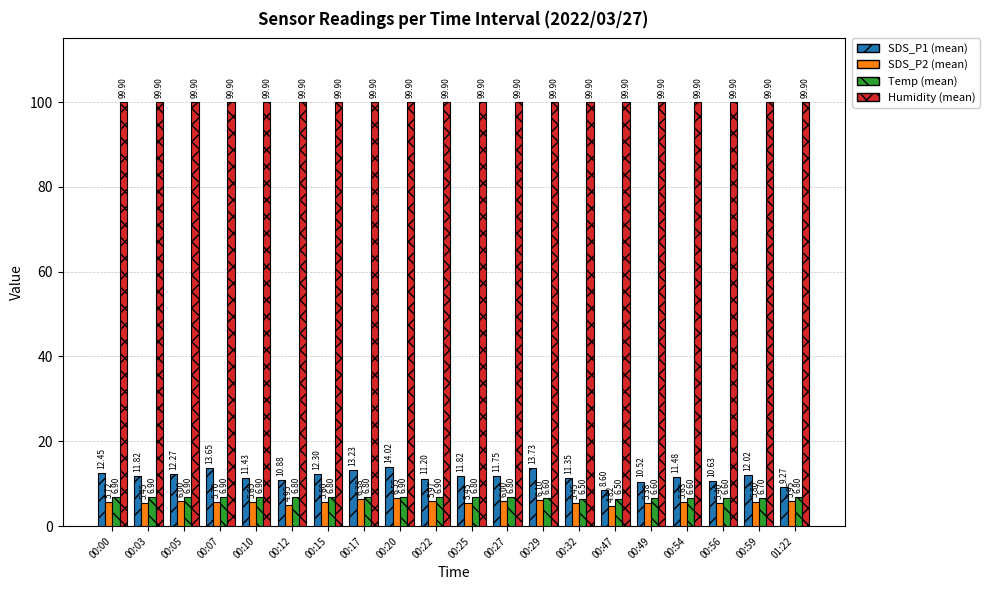

Which series has the widest spread of values?

SDS_P1 (mean)